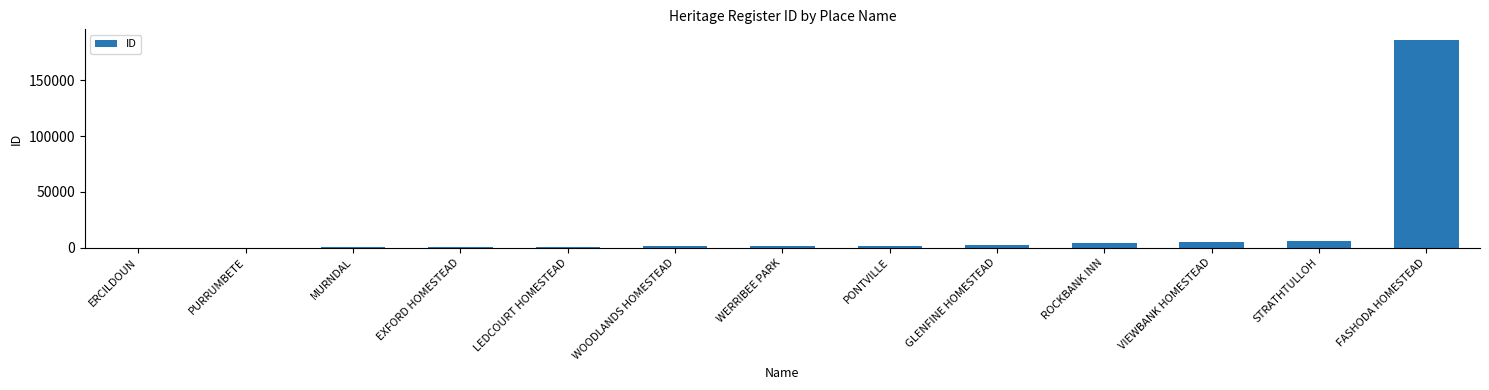

Between FASHODA HOMESTEAD and WOODLANDS HOMESTEAD, which is larger?

FASHODA HOMESTEAD